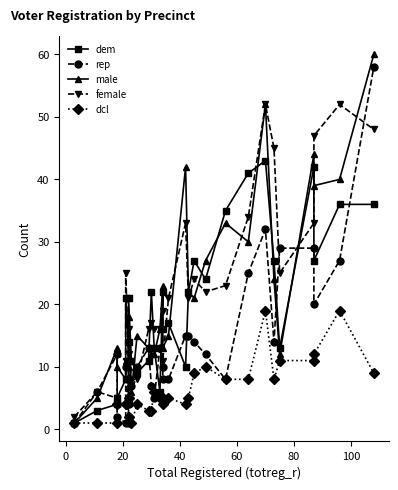

What is the lowest value of the dcl series?

1